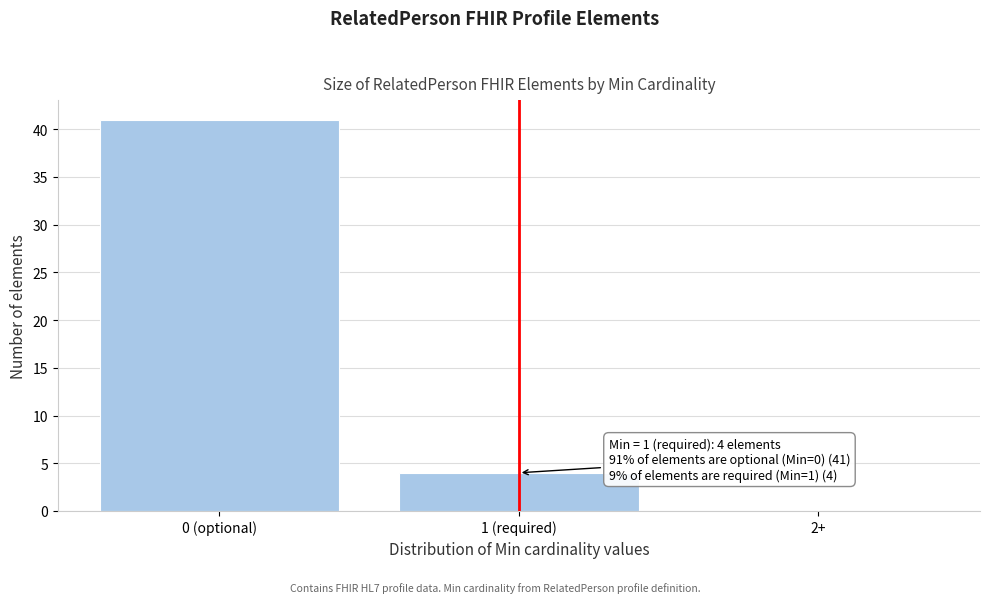

Reading left to right, transcribe all the data shown in this chart.

0 (optional)=41	1 (required)=4	2+=0